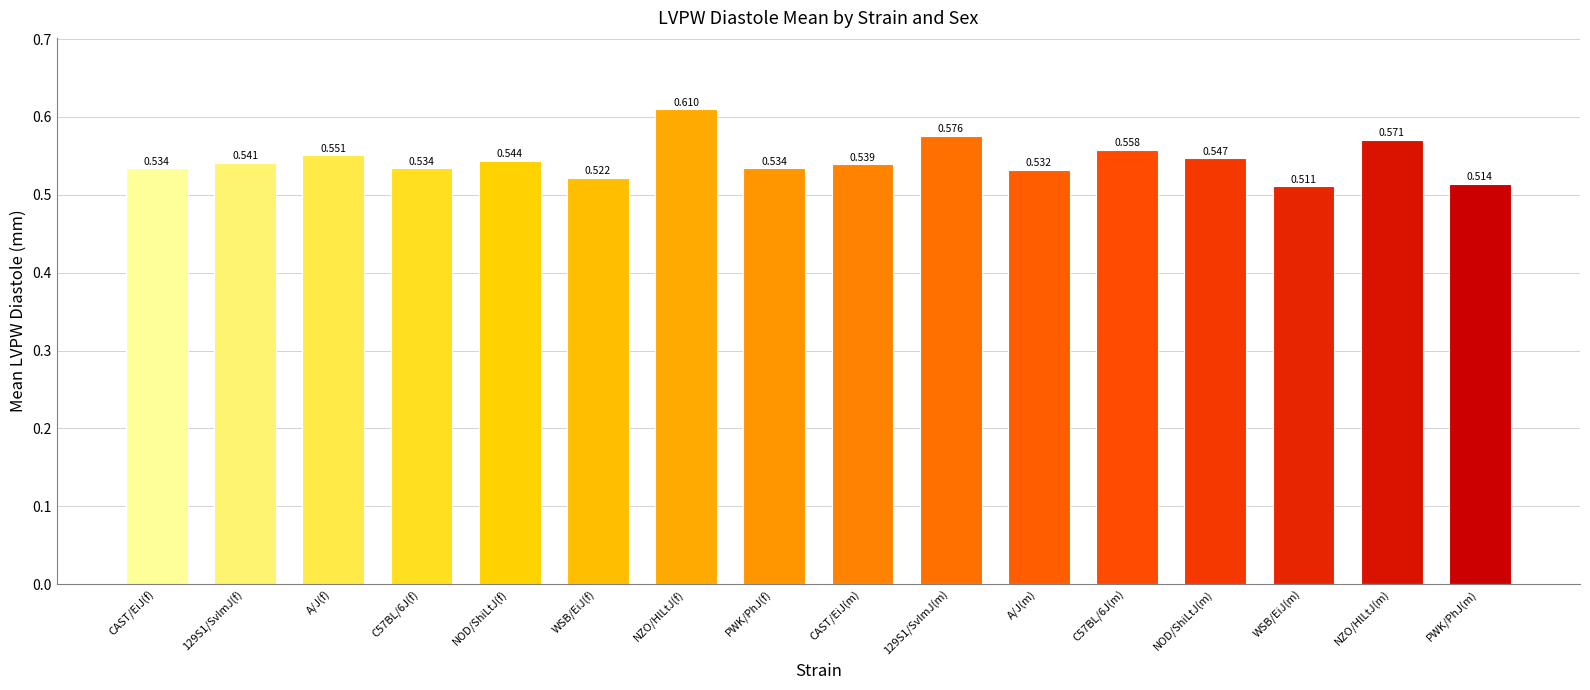

Between A/J(m) and NOD/ShiLtJ(m), which is larger?

NOD/ShiLtJ(m)